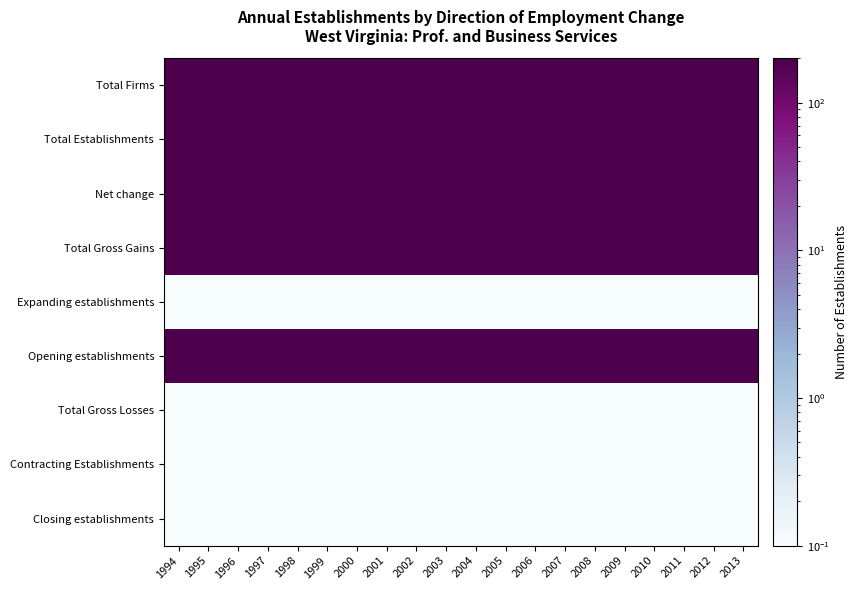

What is the spread (max minus min) of values at 1998?

199.9